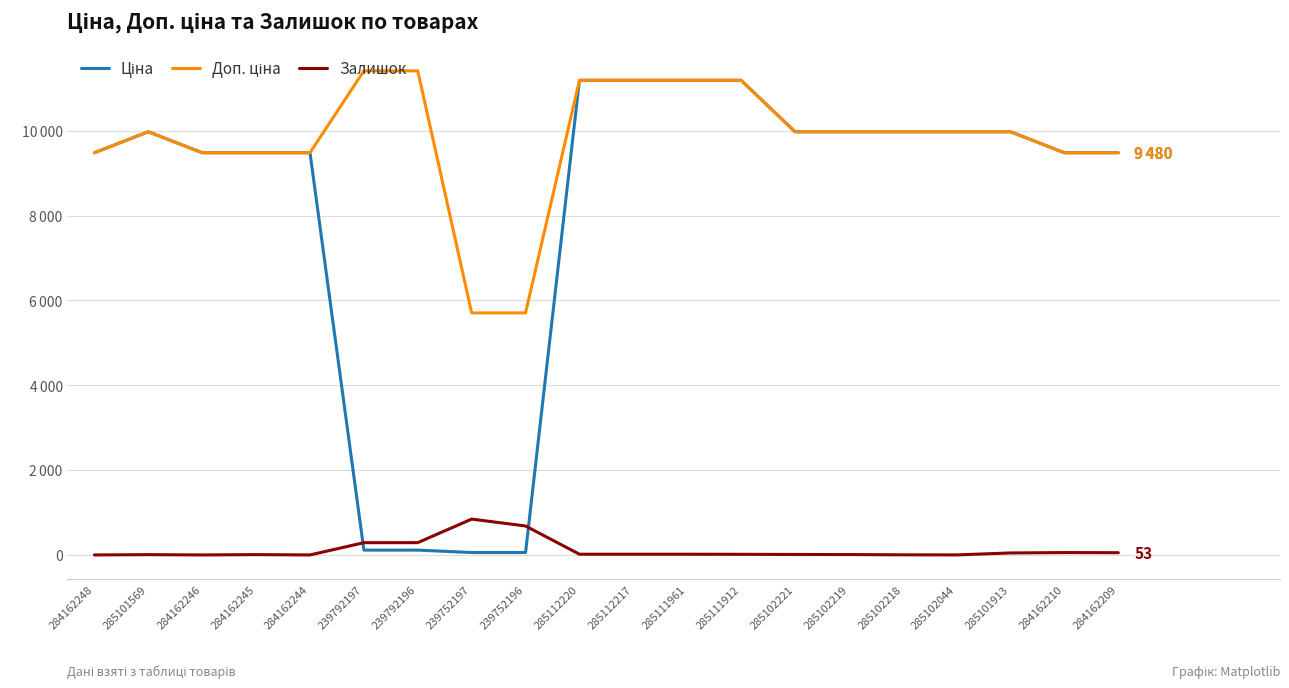

What is the value of the Доп. ціна point at the 3rd from the left?

9480.1